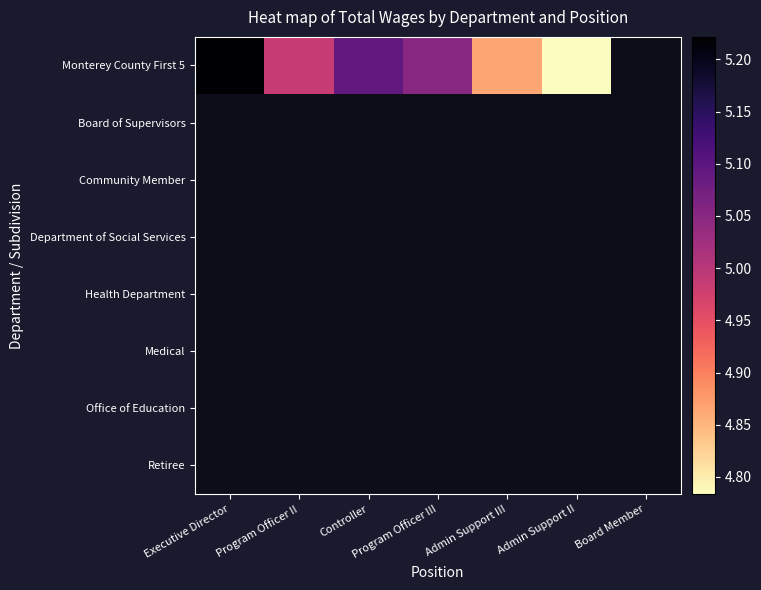

Is the value of Department of Social Services at Admin Support II greater than the value of Board of Supervisors at Admin Support III?

No